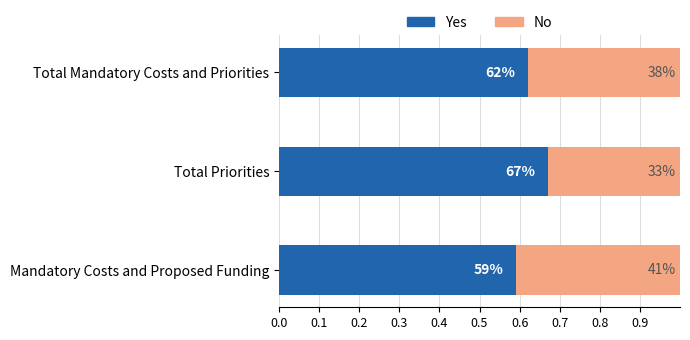

What are all the series names shown in the legend?

Yes, No